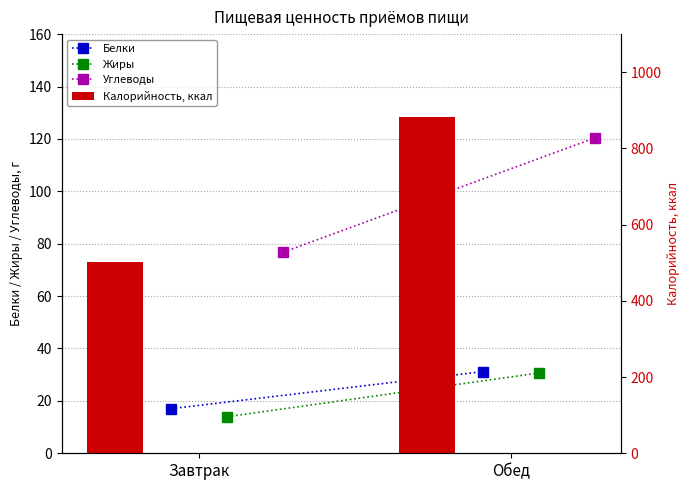

True or false: Калорийность, ккал has a value of 663.3 at Завтрак.

False